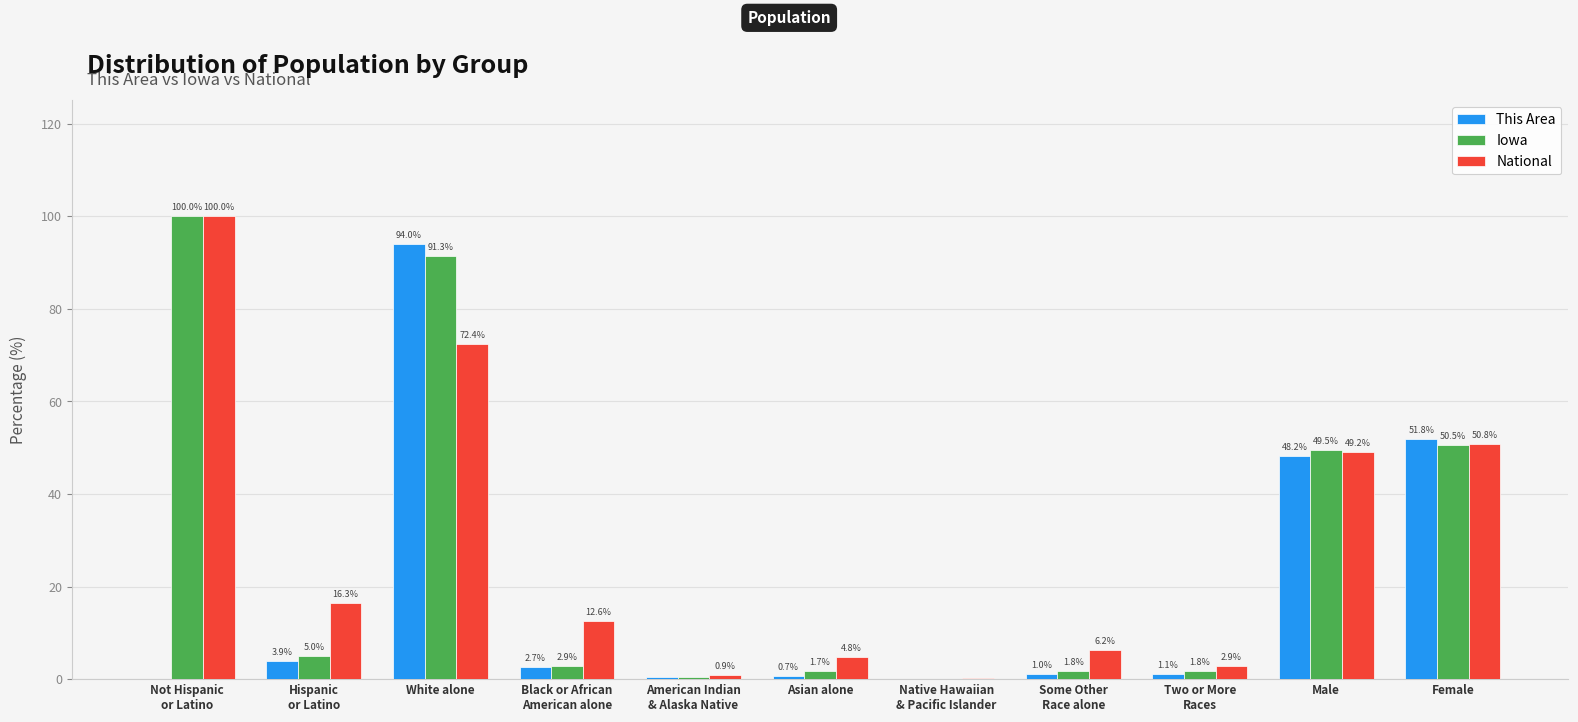

What is the total value across all series at Male?

146.9